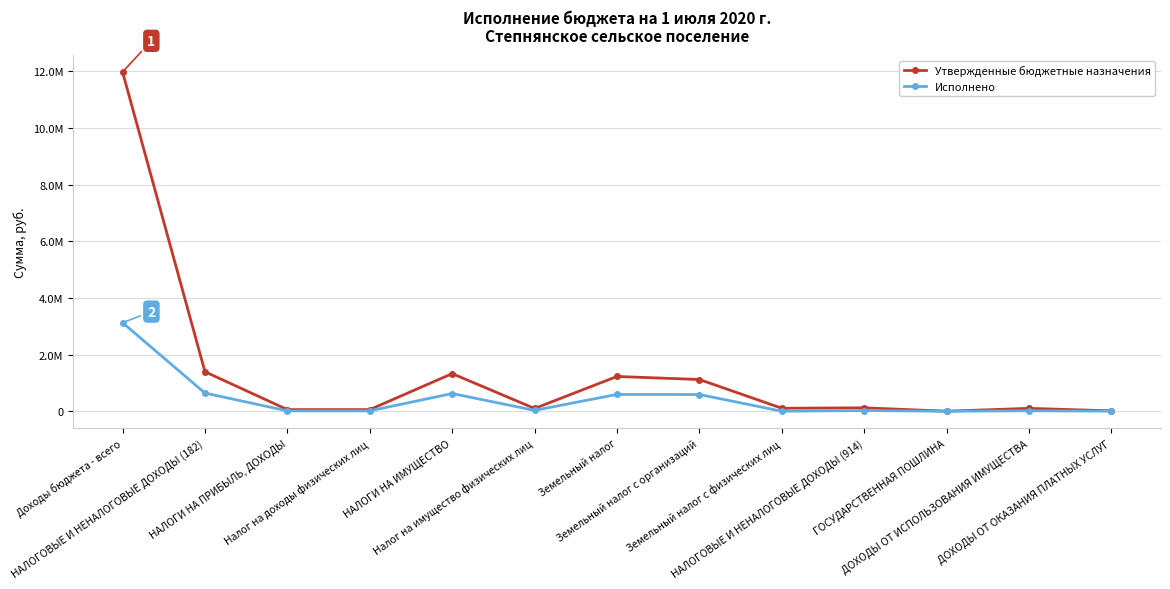

Which series has the largest range (max minus min)?

Утвержденные бюджетные назначения